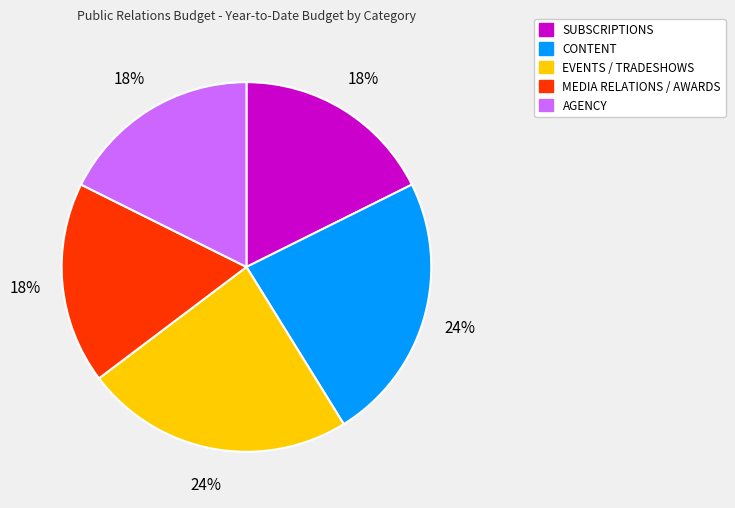

To the nearest percent, what percentage of the pie is EVENTS / TRADESHOWS?

24%